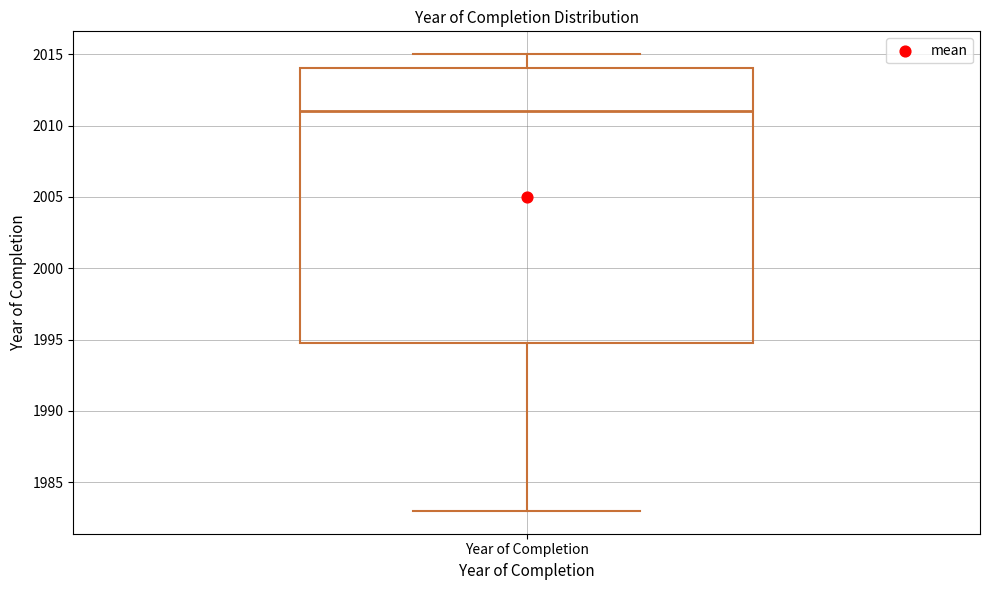

Transcribe this box plot: give where the median line is, the range the box spans, and where the two whiskers end, as read against the y-axis. The values are not printed on the chart, so give them approximately, as read against the axis.

median 2011, box 1995 to 2014, whiskers 1983 to 2015